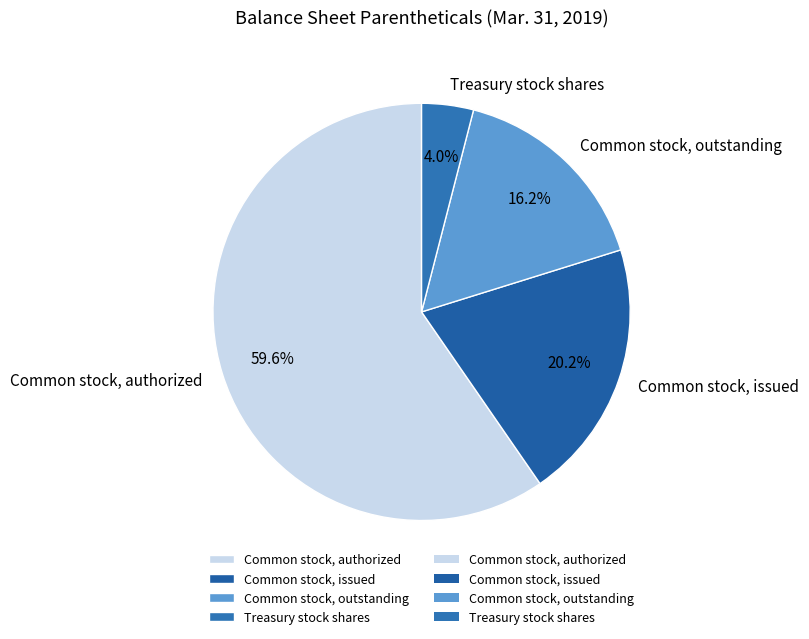

Count the number of slices in the pie.

4